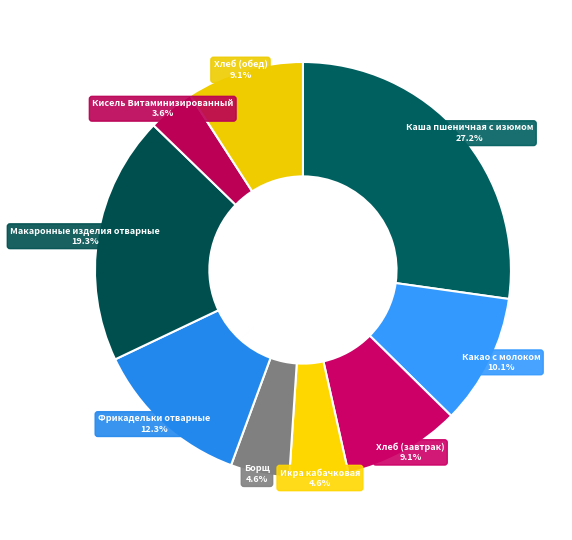

How many slices are in this pie chart?

9